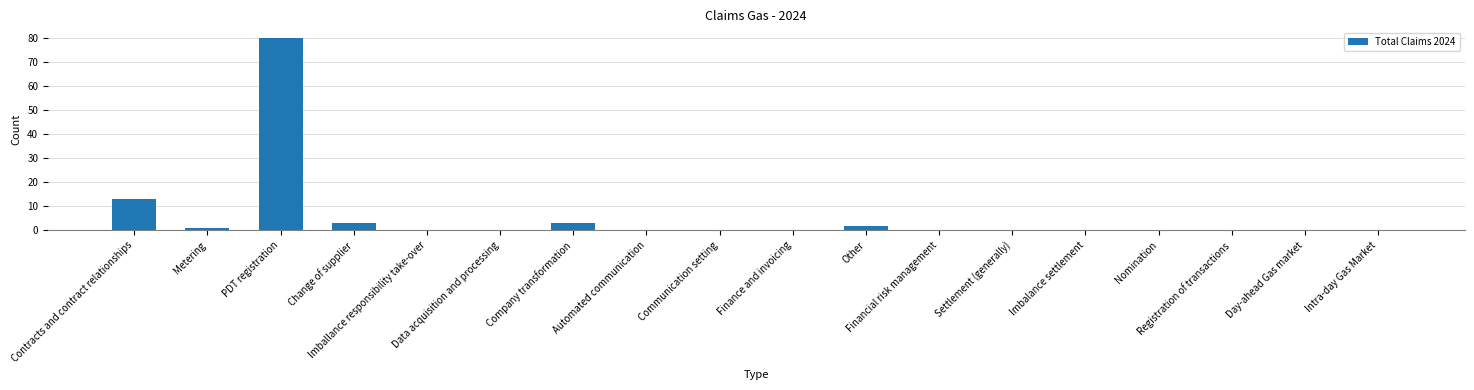

Where is the data nearest to the value 40?

Contracts and contract relationships